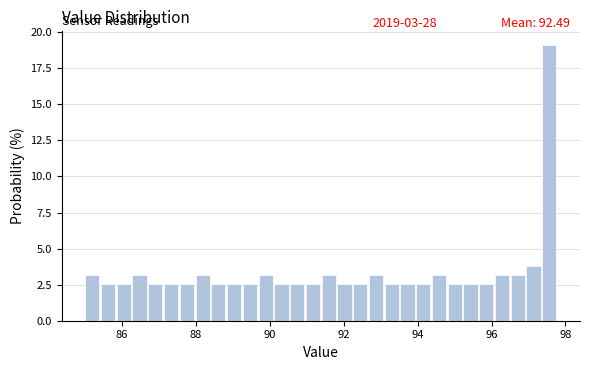

Around what value on the x-axis is the tallest bar? Give the approximate position of its centre, as read against the axis.

97.6